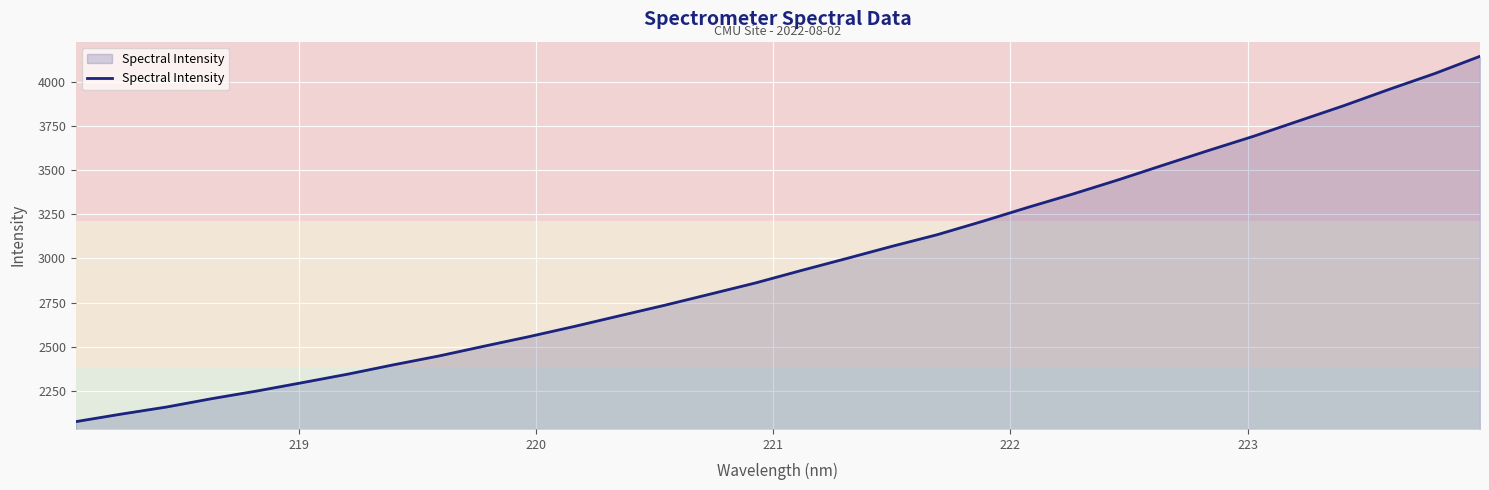

What is the minimum value shown in the chart?

2074.7